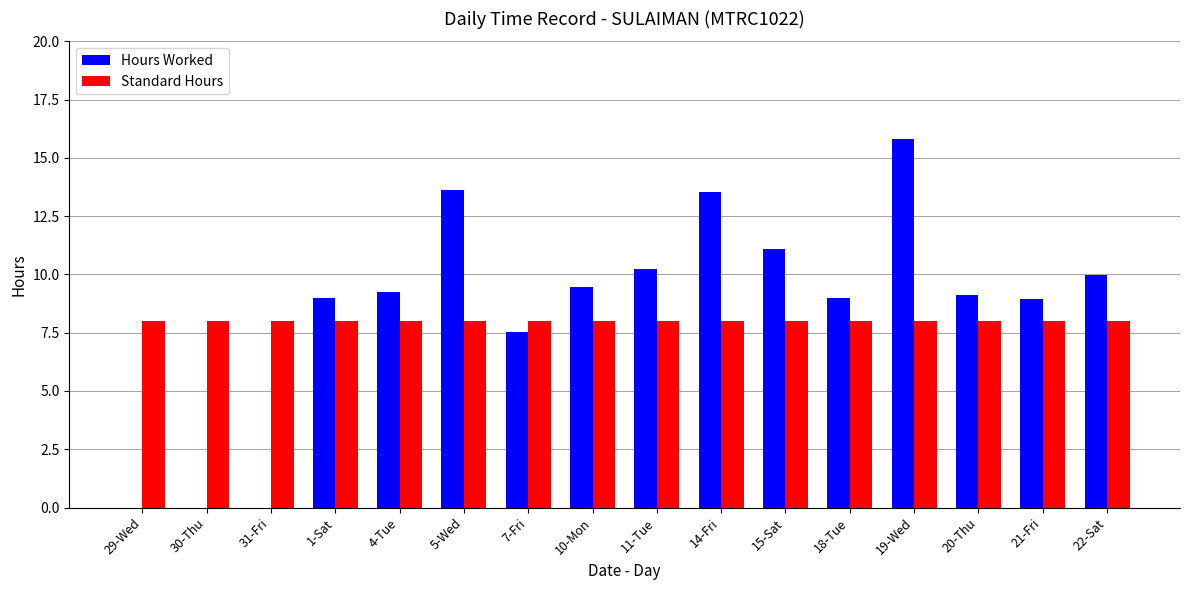

How many categories are shown in the chart?

16